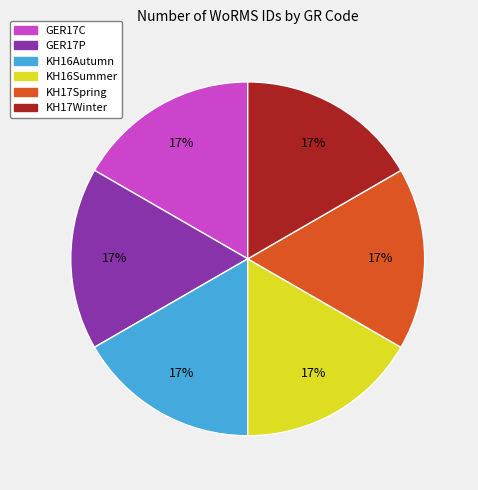

Does GER17P account for over 50% of the chart?

No